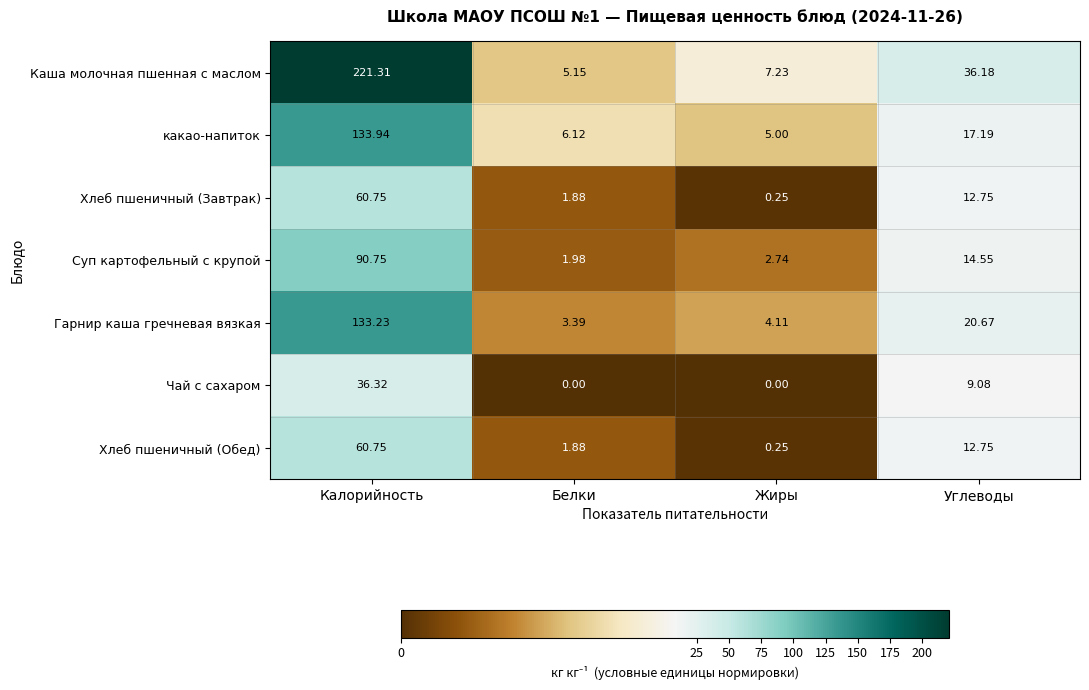

Rank the categories by какао-напиток value from lowest to highest.

Жиры, Белки, Углеводы, Калорийность